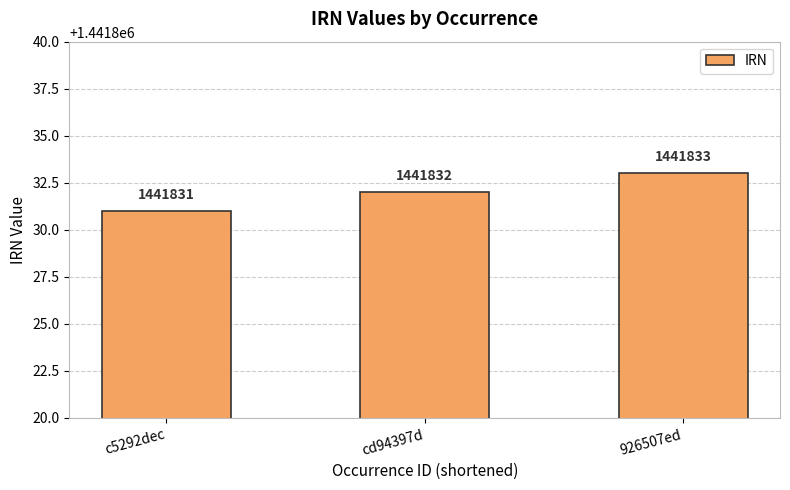

What is the average value?

1441832